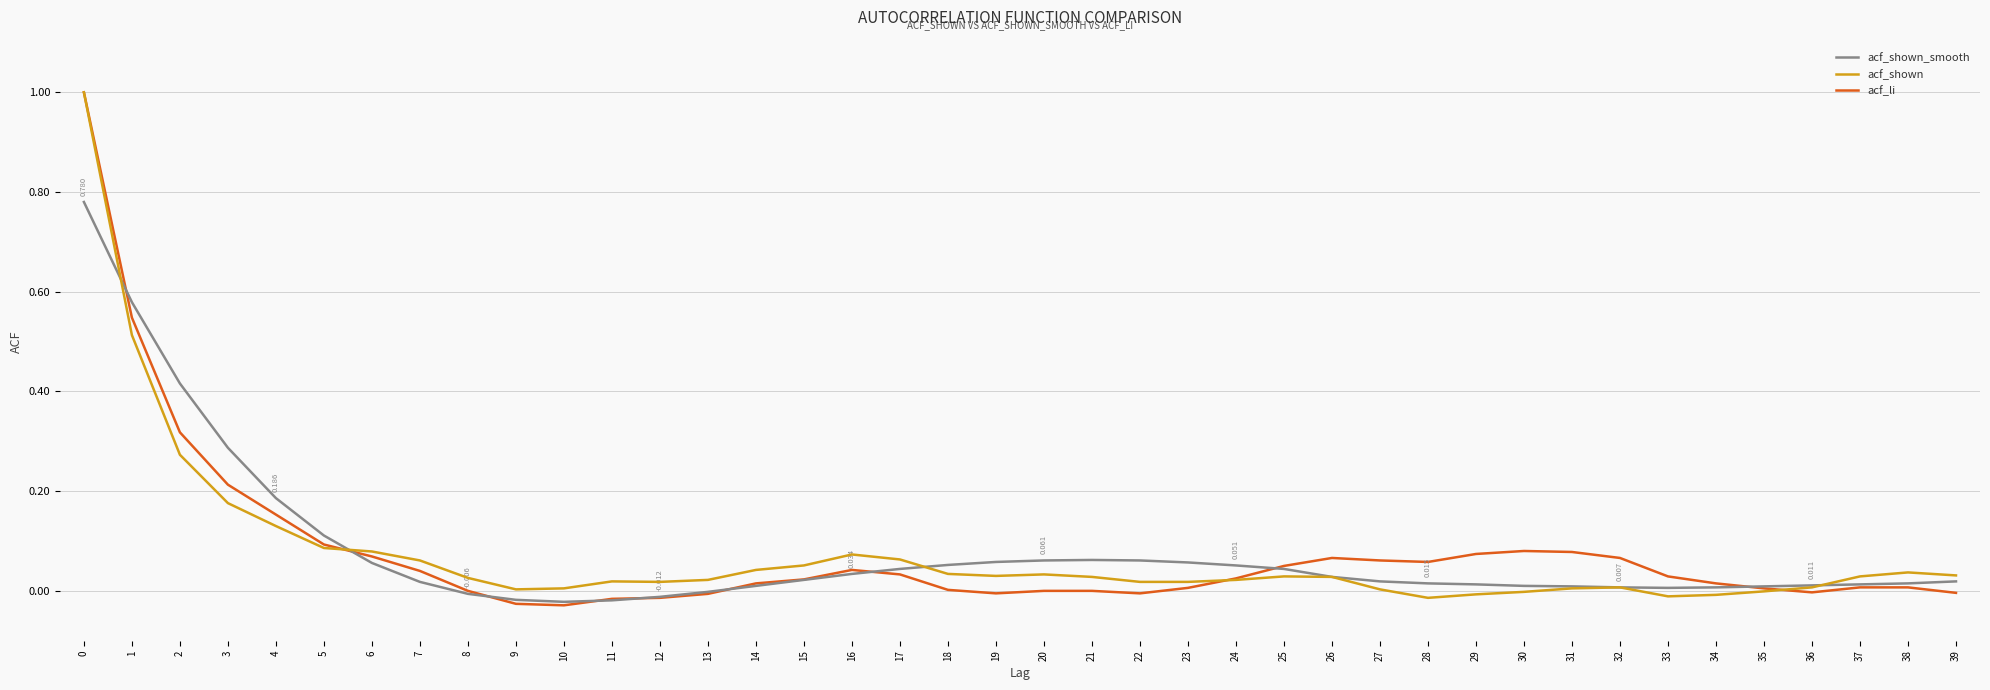

Which series changed the most between 6 and 34?

acf_shown